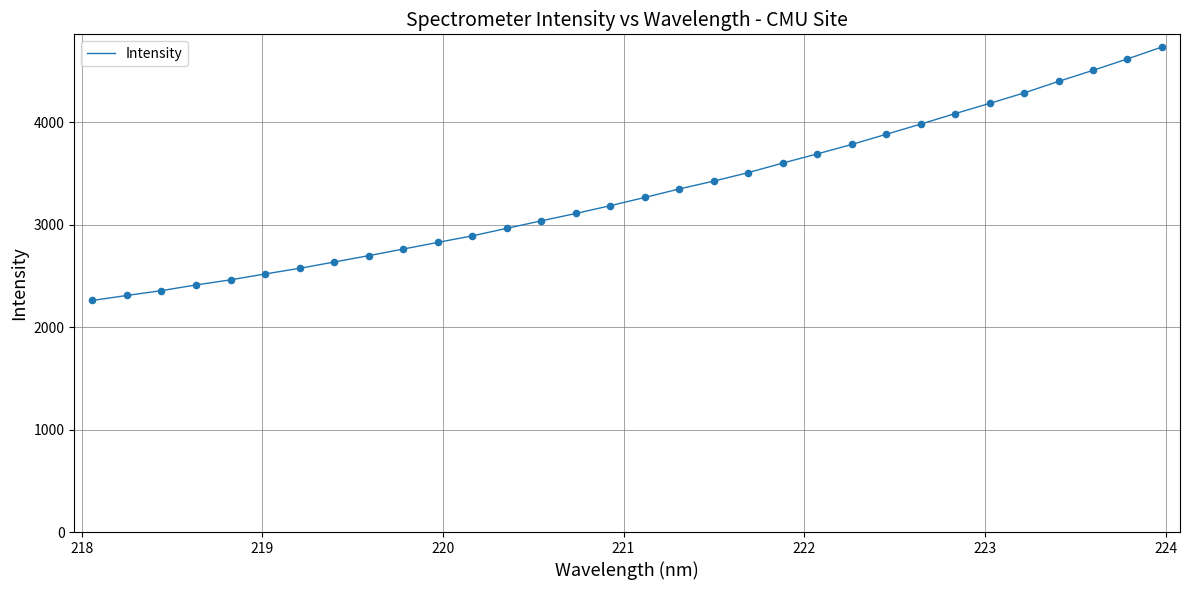

What is the difference between the maximum and minimum values?

2473.5